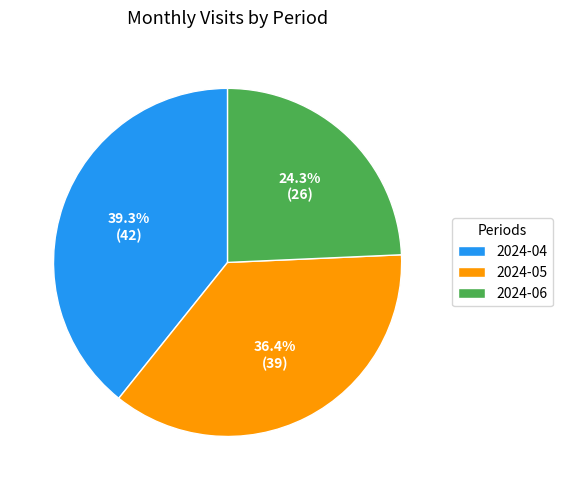

To the nearest percent, what is the difference between the largest and smallest slice percentages?

15%